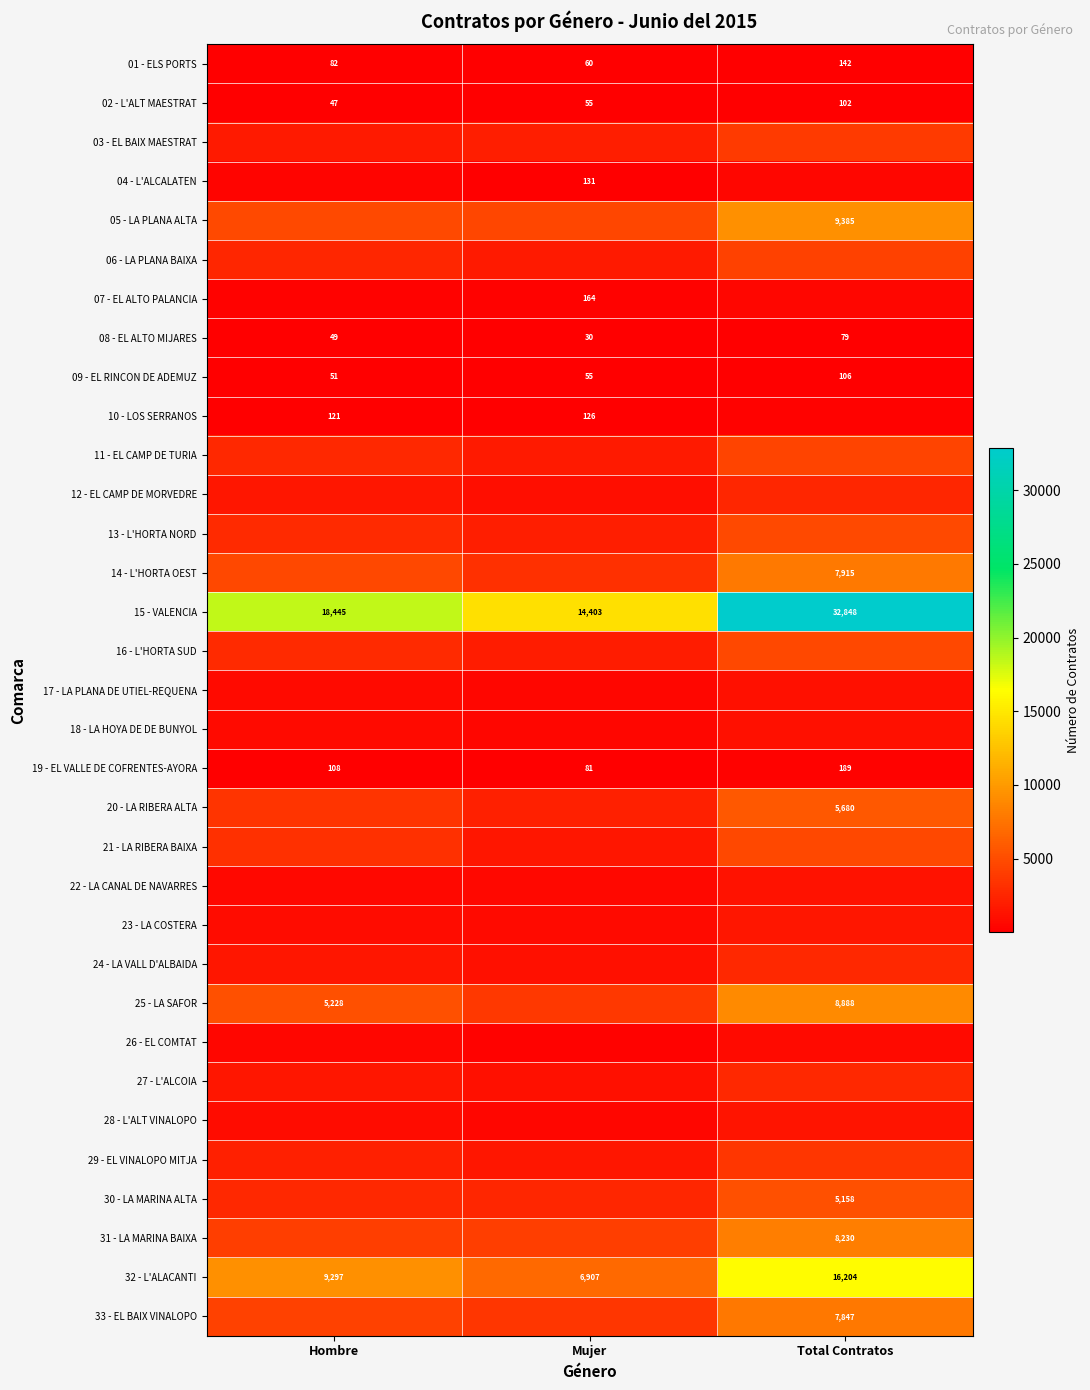

Is it true that 08 - EL ALTO MIJARES equals 49 at Hombre?

True